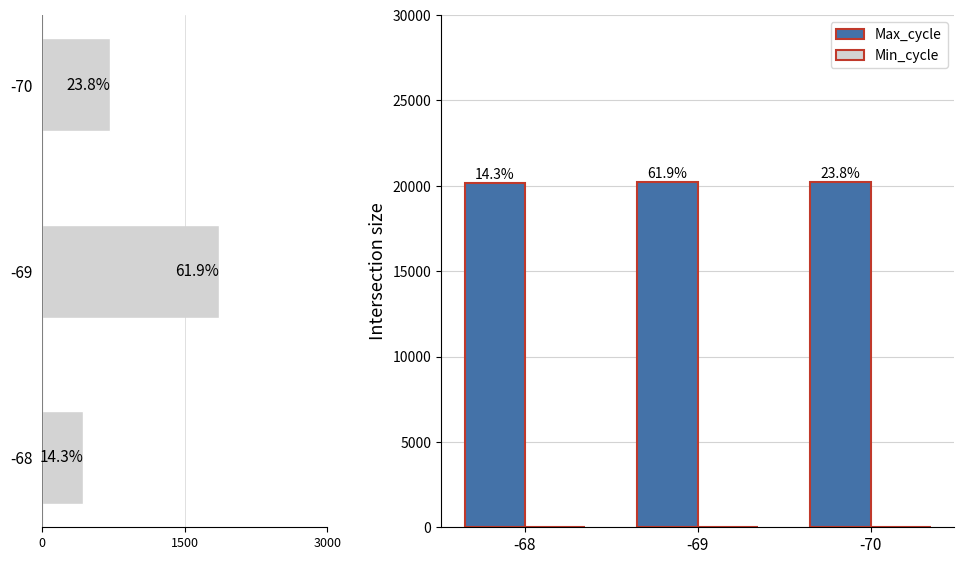

At how many categories does at least one series exceed 3813?

3